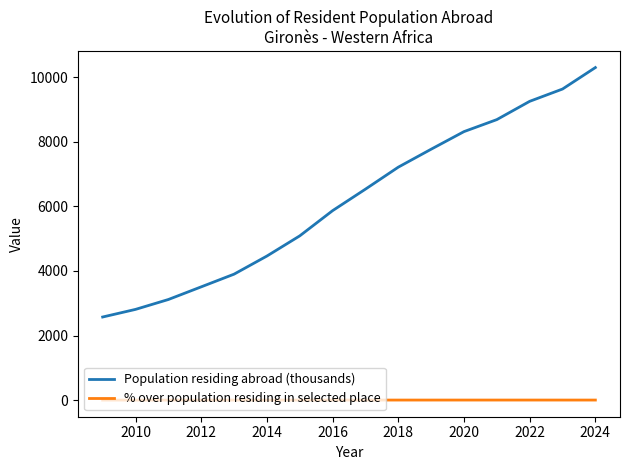

Which series has the largest total across all categories?

Population residing abroad (thousands)